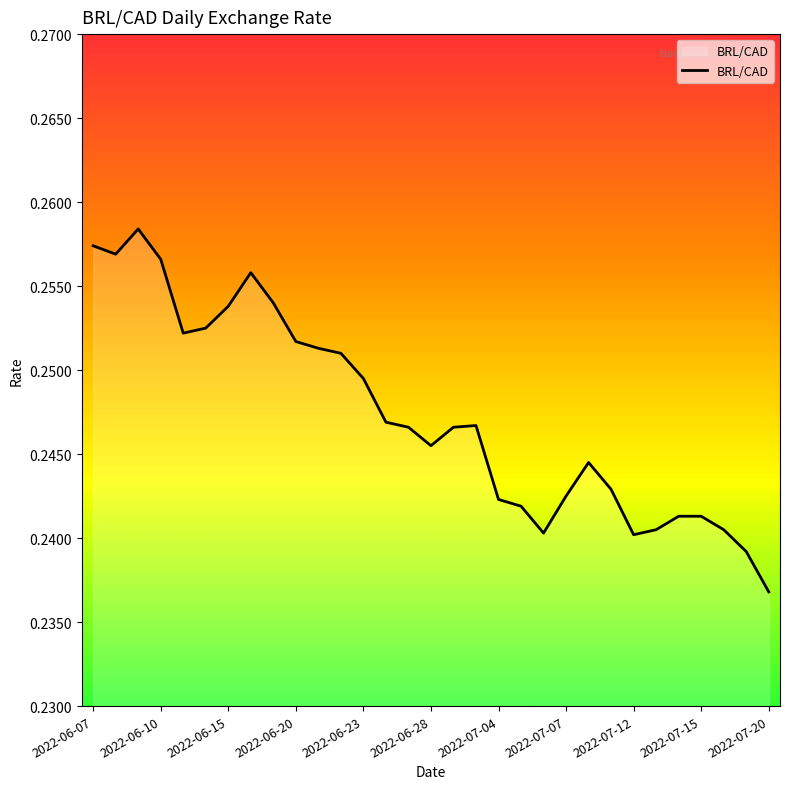

At which label is the value closest to 0?

2022-07-20